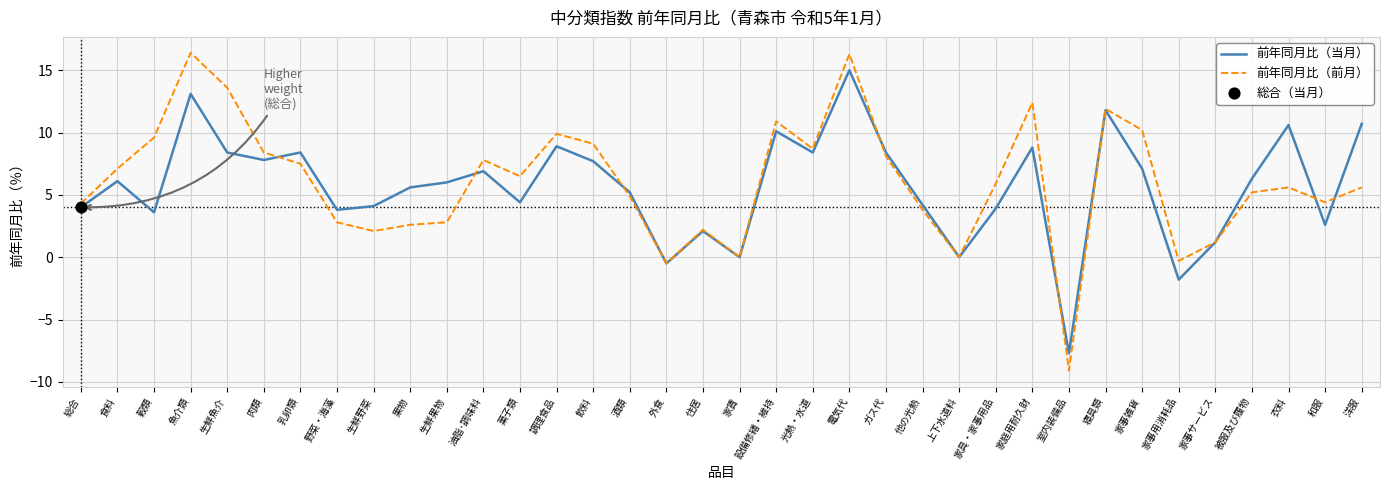

Which series has the largest total across all categories?

前年同月比（前月）